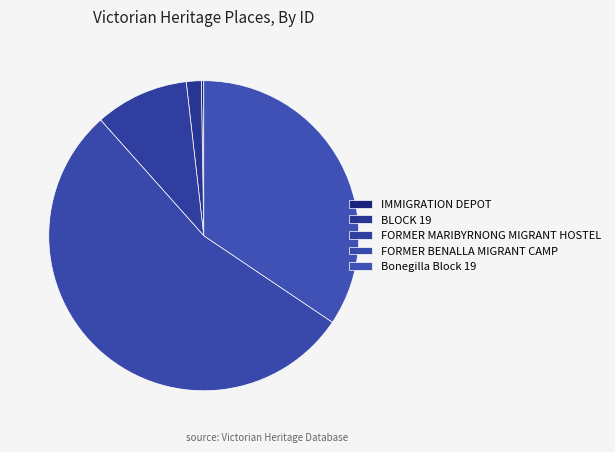

Does IMMIGRATION DEPOT represent more than half of the total?

No